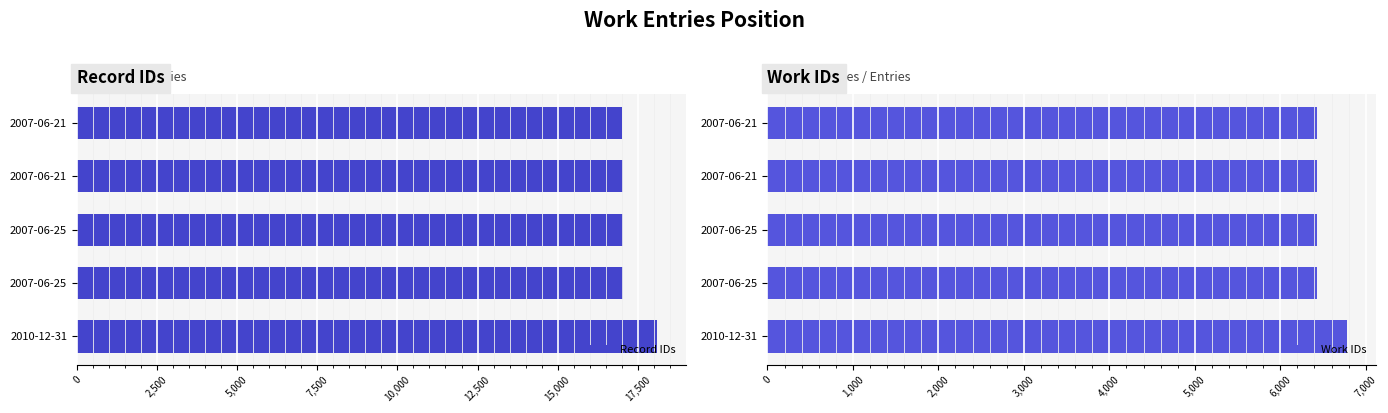

How many bars are there in each group?

2